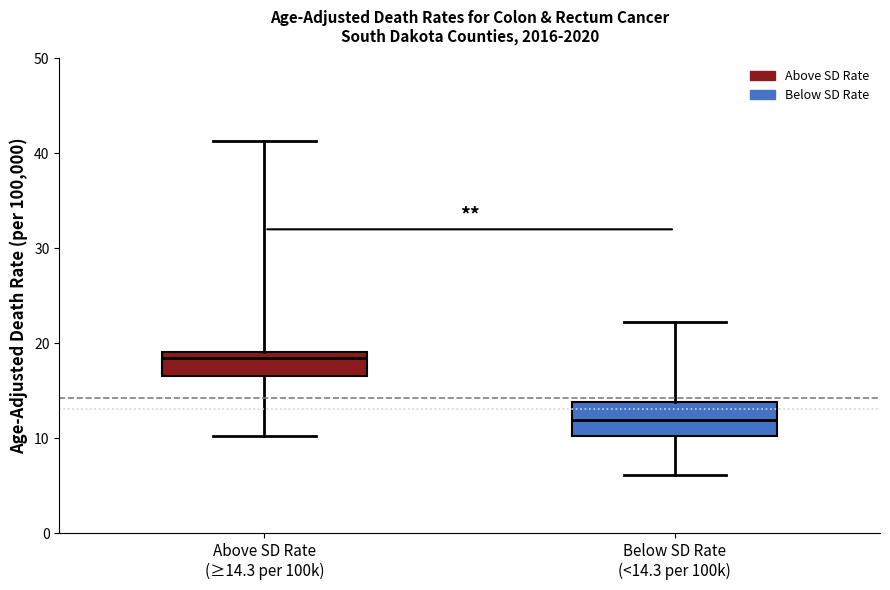

Where does the upper whisker of the box for Above SD Rate (≥14.3 per 100k) end on the y-axis? The values are not printed on the chart, so give them approximately, as read against the axis.

41